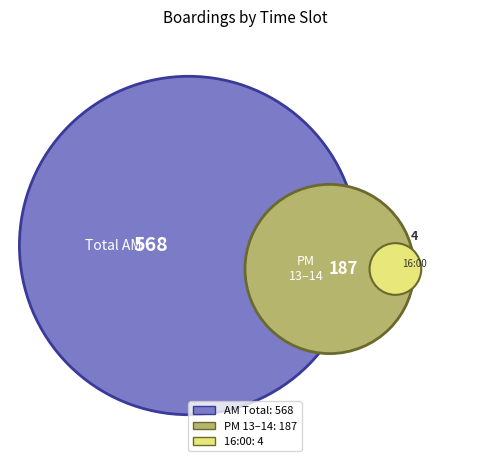

To the nearest percent, what percentage of the pie is 16:00:00?

1%